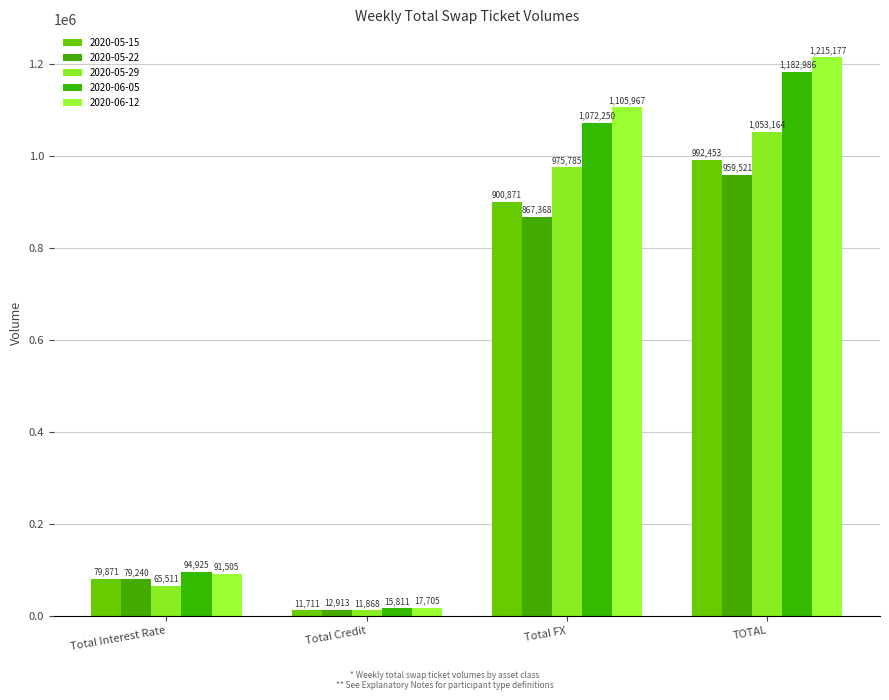

Reading left to right, what are all the values shown in this chart?

2020-05-15: 79871	11711	900871	992453
2020-05-22: 79240	12913	867368	959521
2020-05-29: 65511	11868	975785	1053164
2020-06-05: 94925	15811	1072250	1182986
2020-06-12: 91505	17705	1105967	1215177